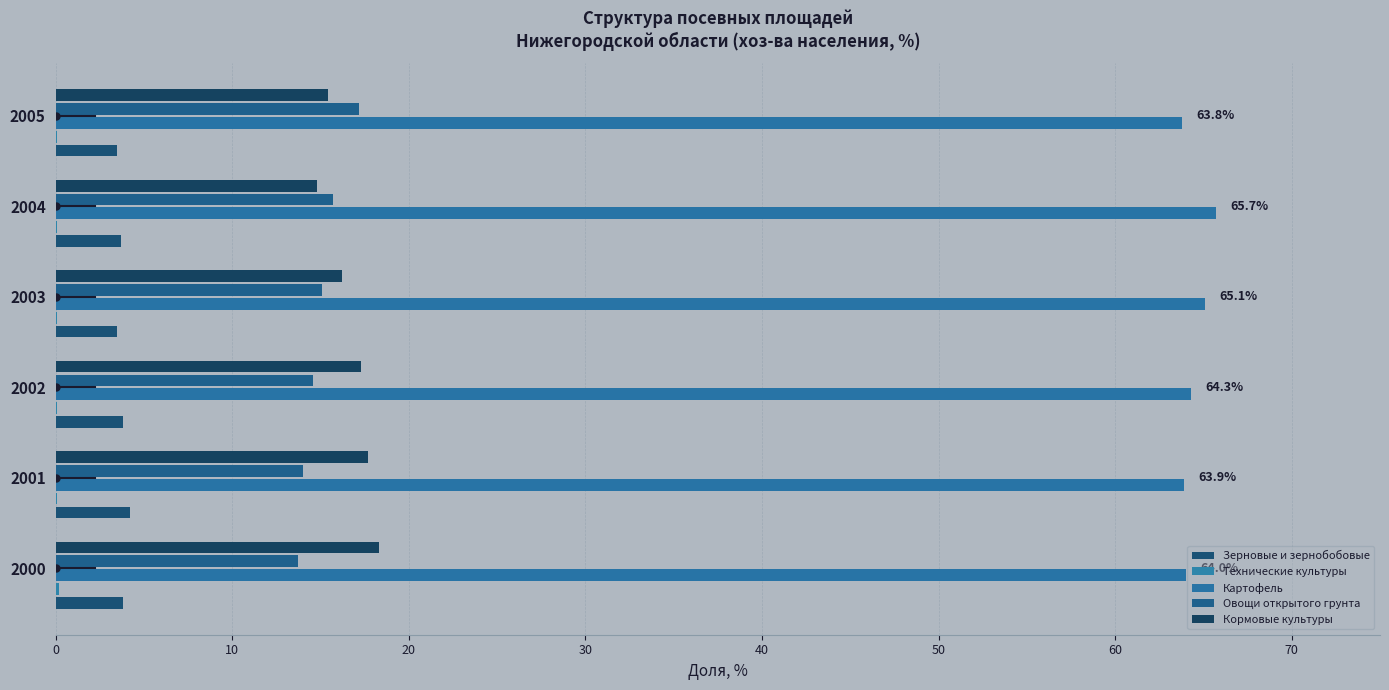

How many series are shown in this chart?

5